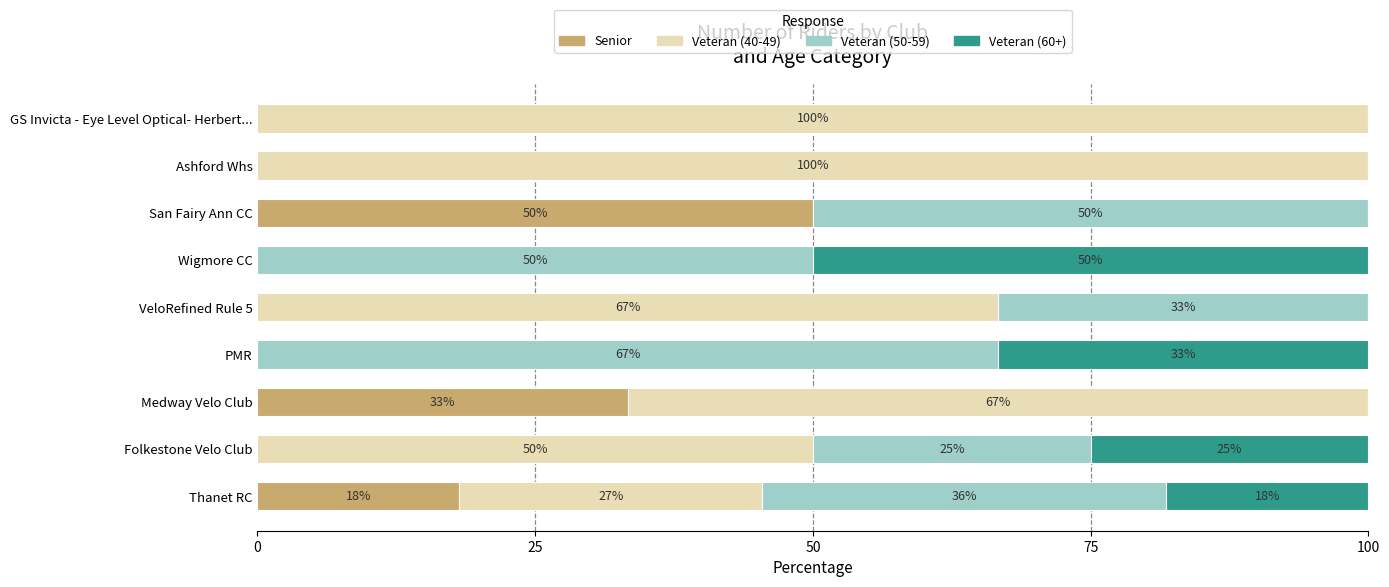

The value of Senior at GS Invicta - Eye Level Optical- Herbert... is 0.0. True or false?

True